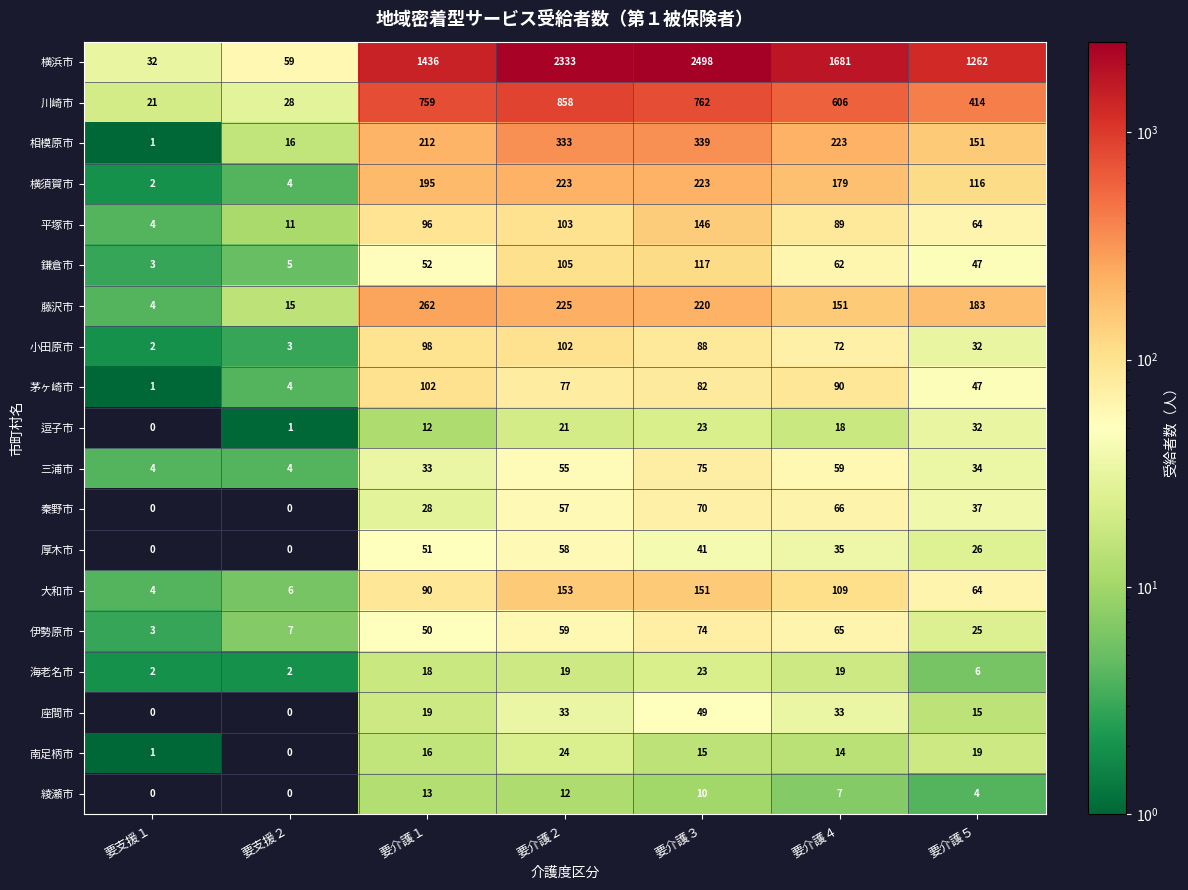

What is the difference between the second highest and minimum values in the 小田原市 series?

96